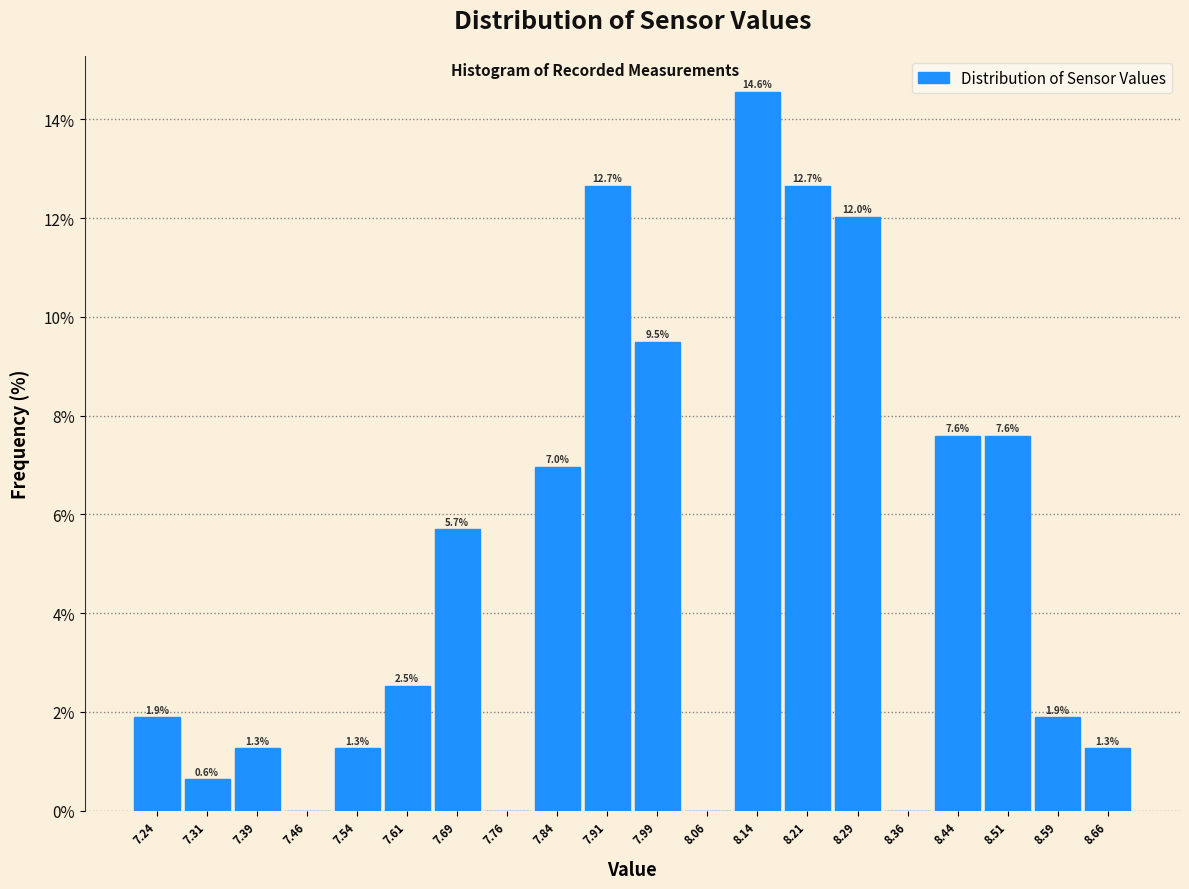

Which range on the x-axis has the tallest bar?

8.100 to 8.175